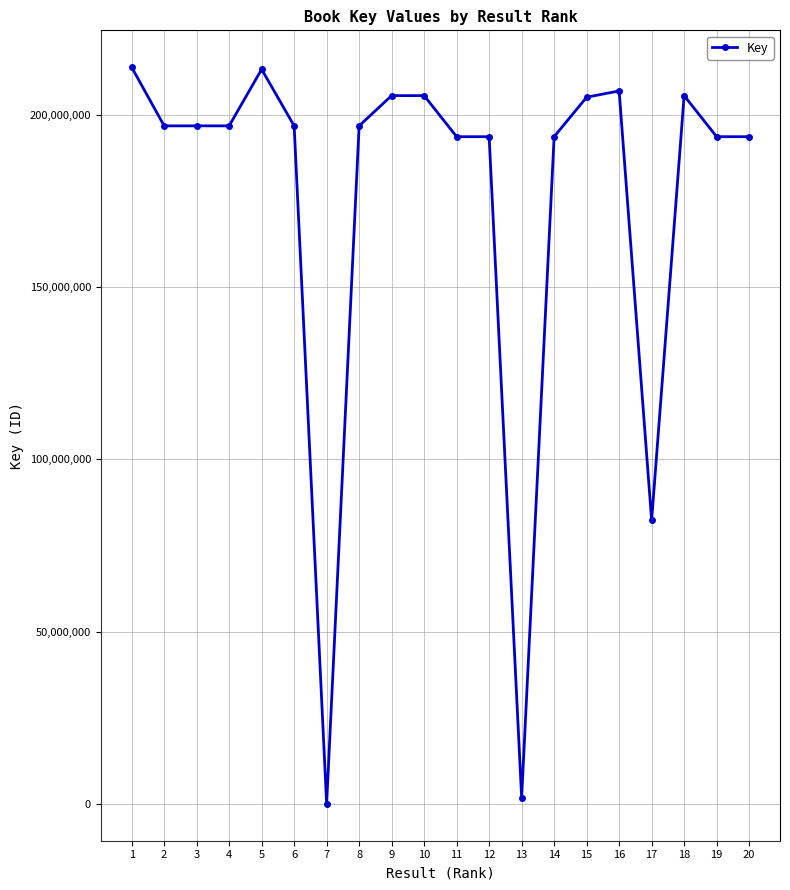

Is this an area chart (filled region under the line)?

No